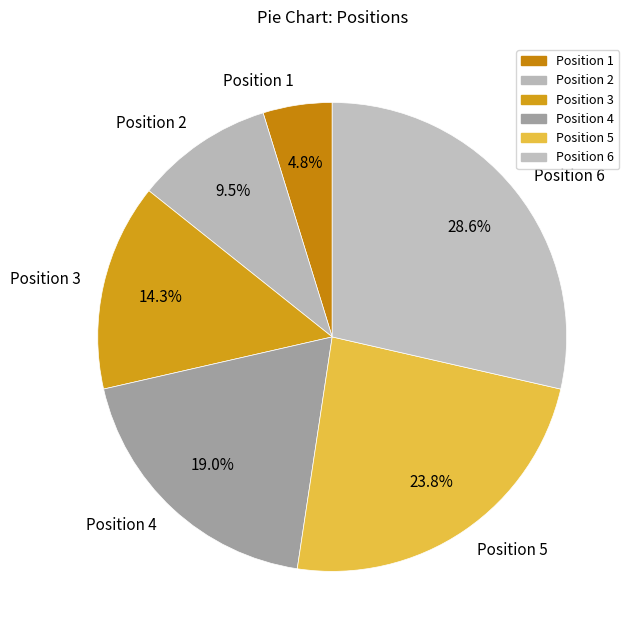

Does Position 5 account for over 50% of the chart?

No